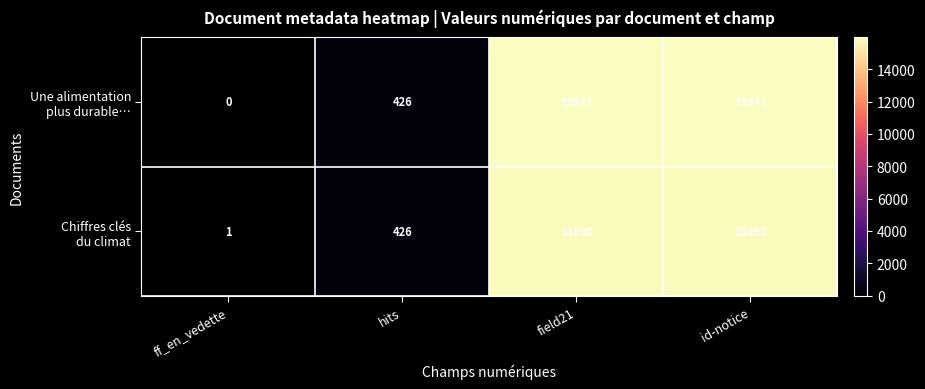

What is the total value across all series at hits?

852